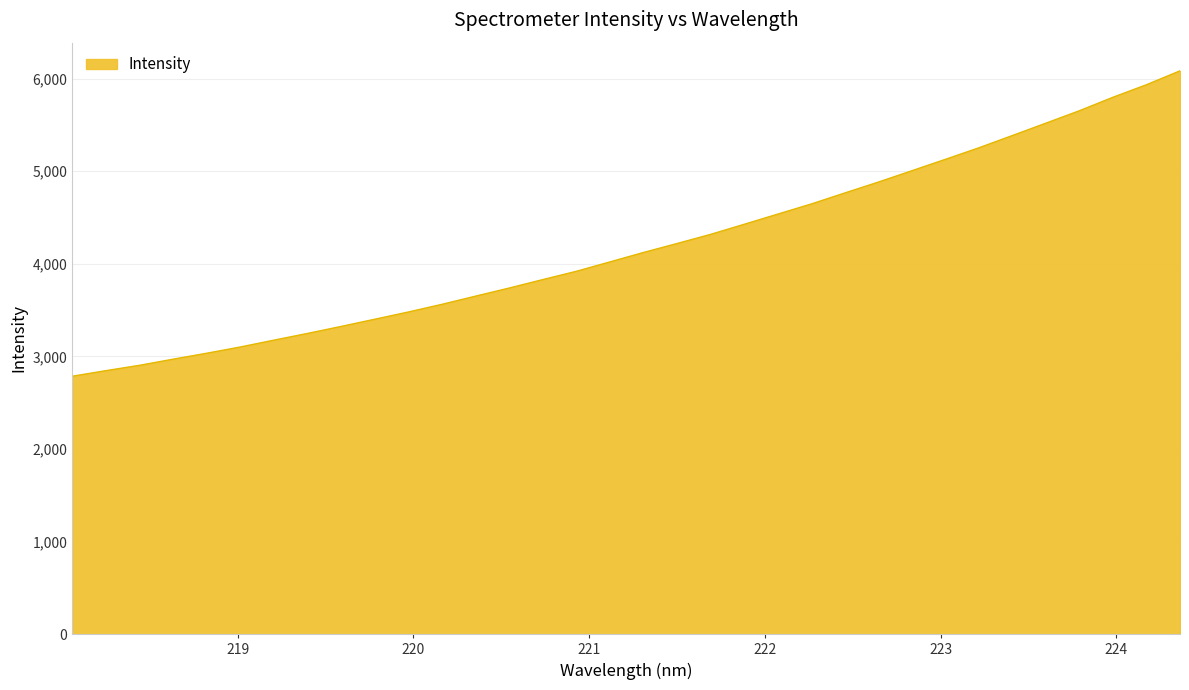

What is the maximum value shown in the chart?

6084.5